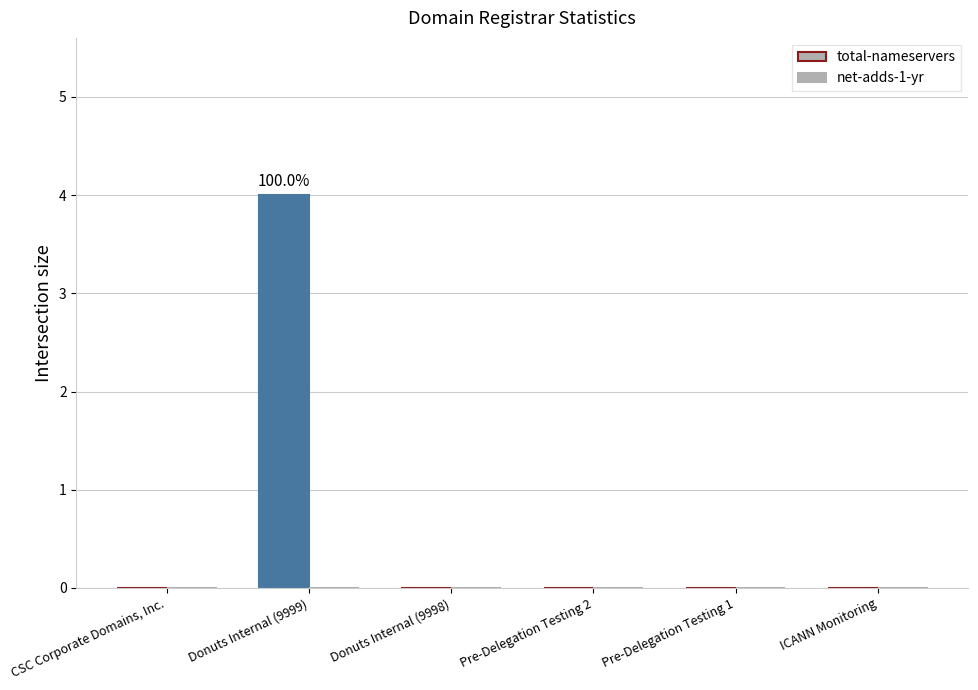

Count the number of categories in the chart.

6